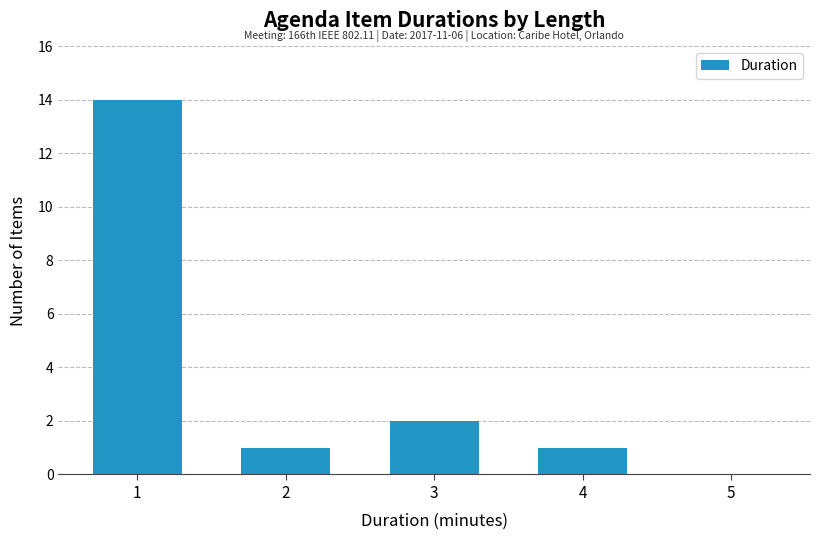

What is the greatest value displayed?

14